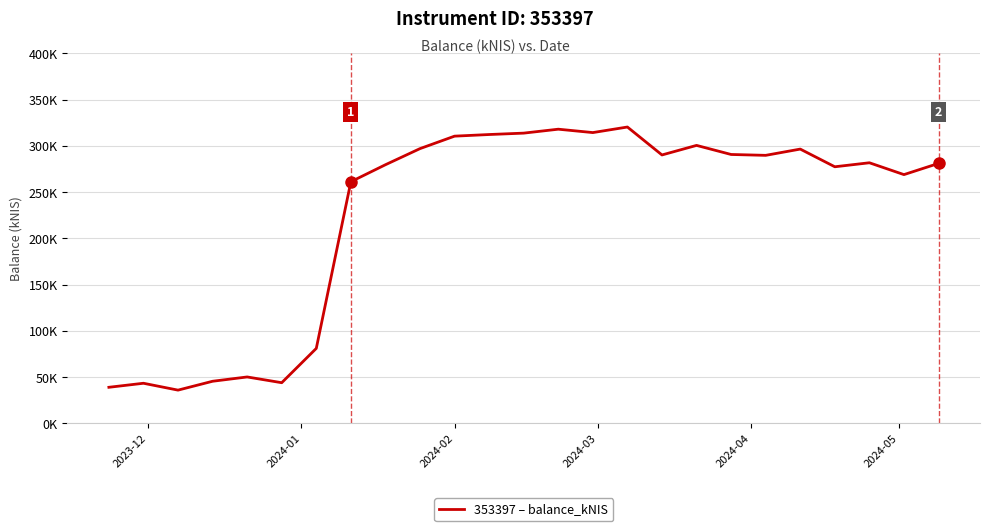

Reading right to left, transcribe all the data shown in this chart.

281.1	269.0	281.8	277.5	296.6	289.9	290.8	300.6	290.3	320.5	314.5	318.1	313.9	312.4	310.6	297.1	279.7	261.3	81.2	44.1	50.3	45.6	36.1	43.5	39.1